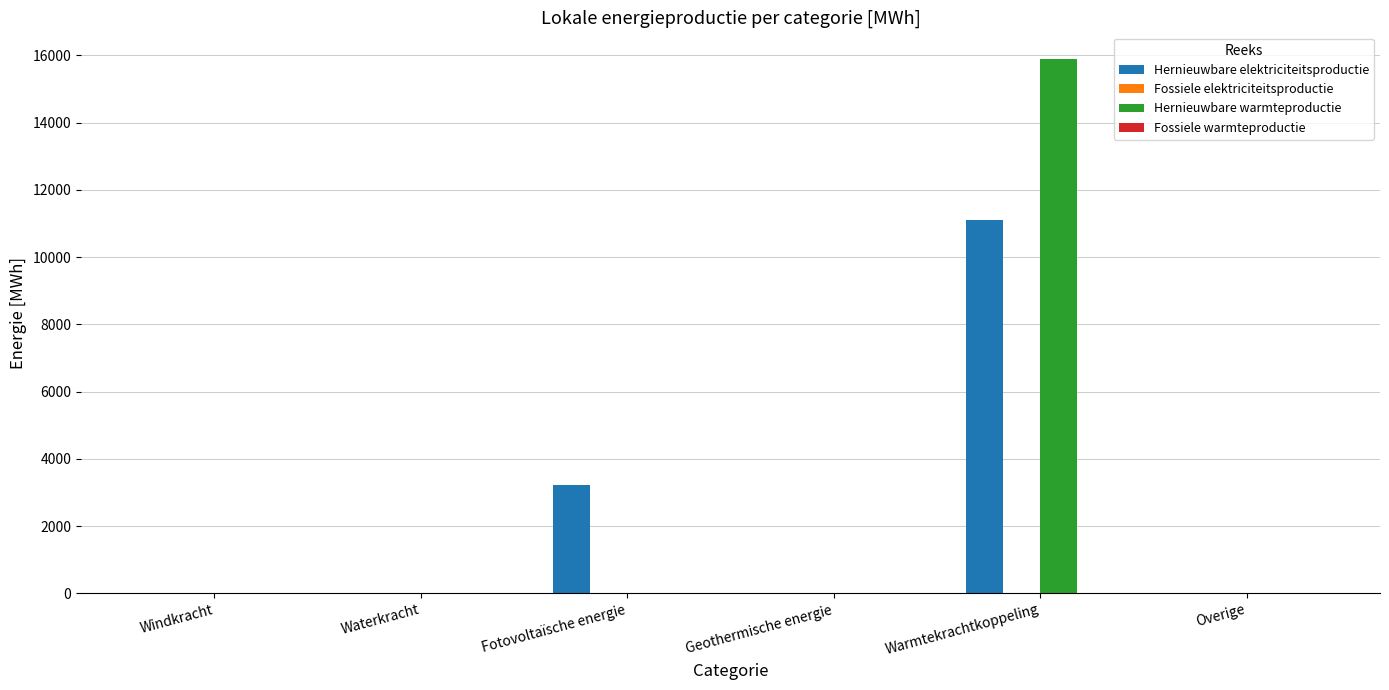

How many groups of bars are there?

6